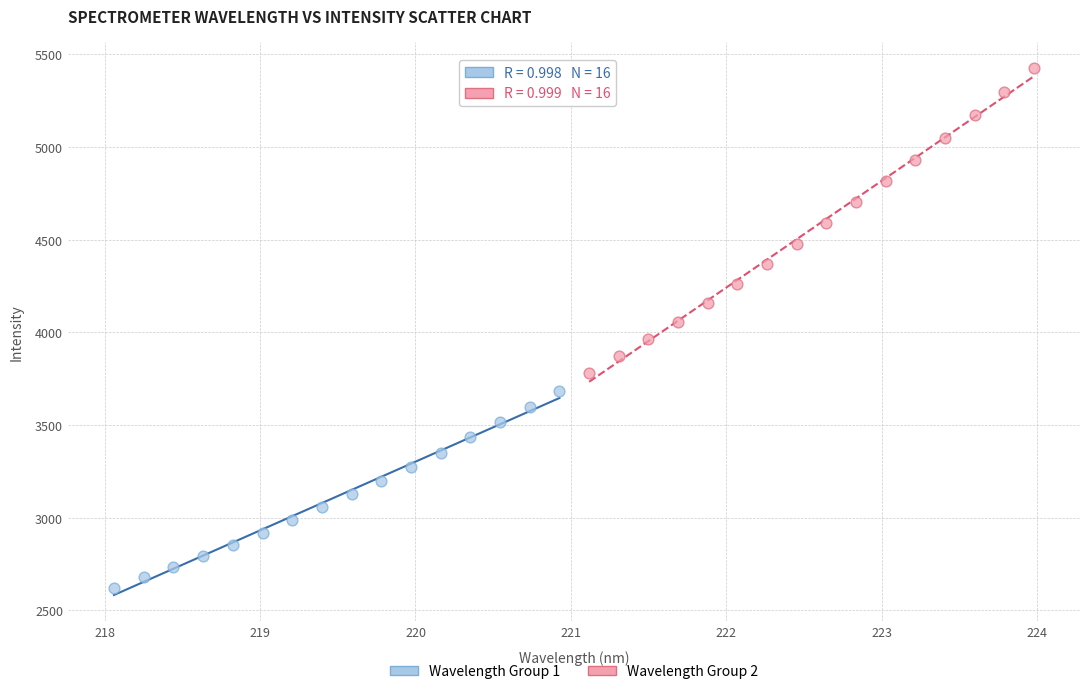

Which series contains the highest Y value?

Wavelength Group 2